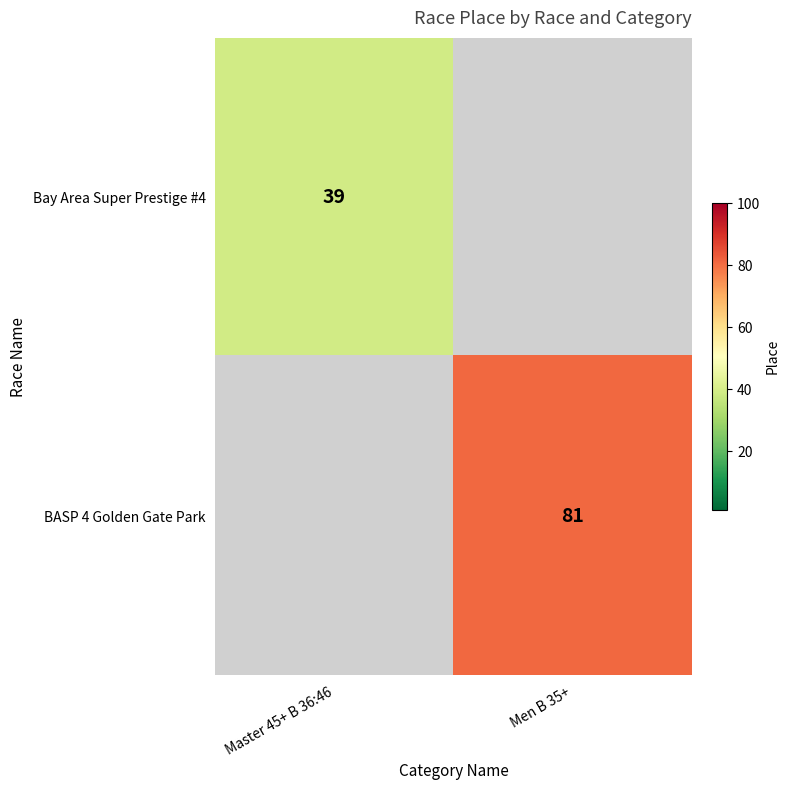

Which category has the highest value across all series?

Men B 35+